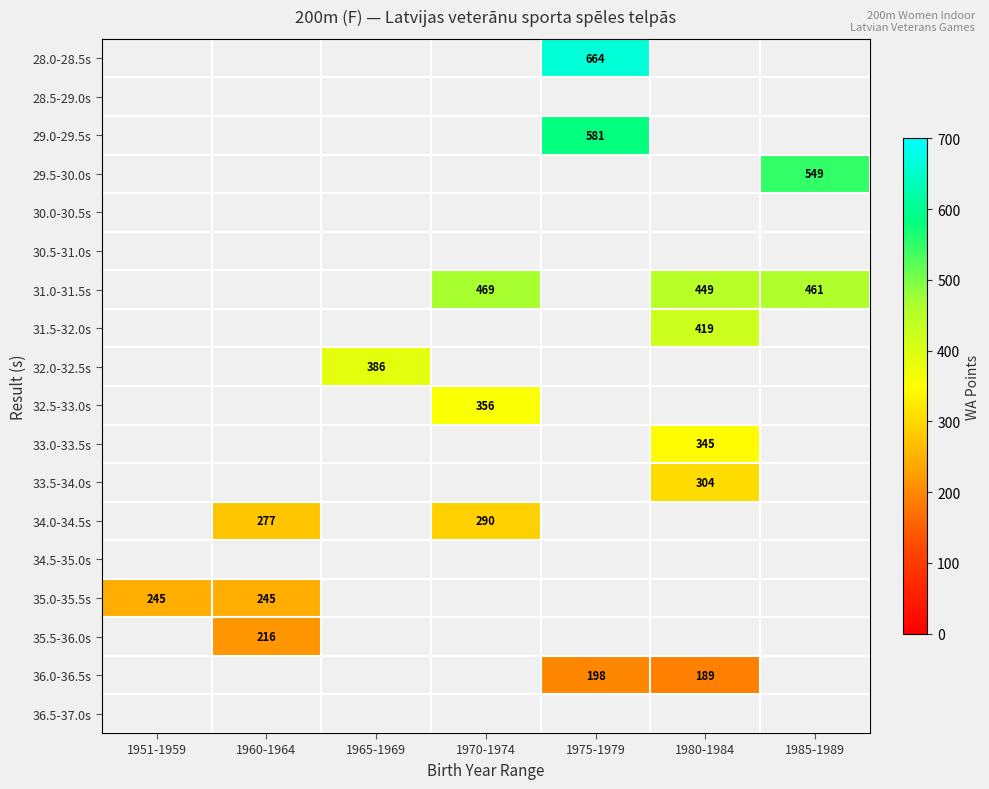

Is it true that 31.0-31.5s equals 115 at 1980-1984?

False